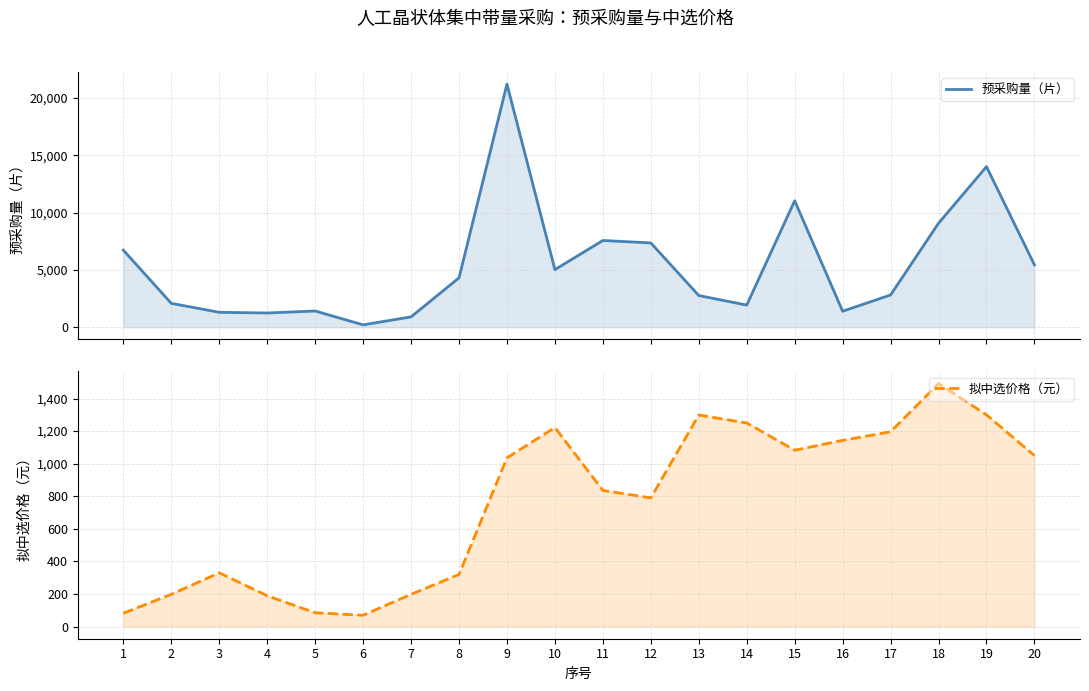

Rank the series by their average value, from highest to lowest.

预采购量（片）, 拟中选价格（元）